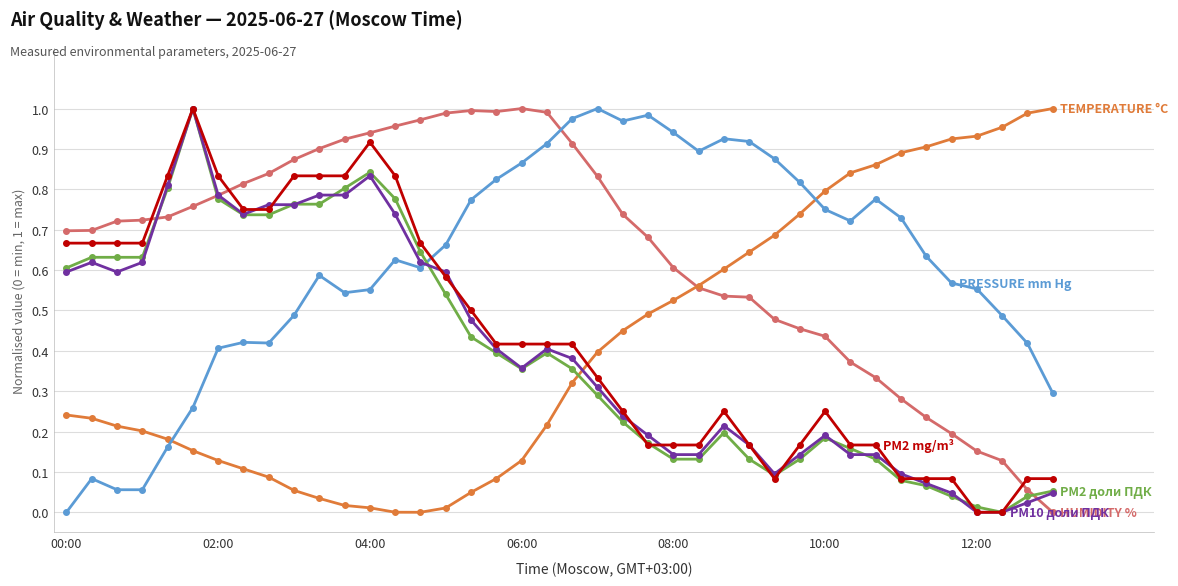

Is this an area chart (filled region under the line)?

No